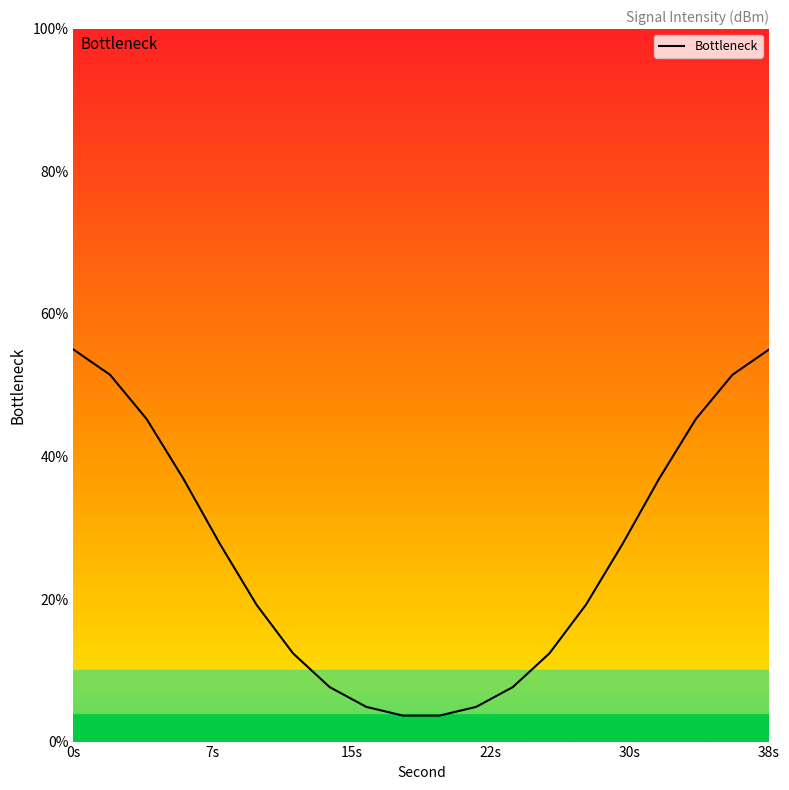

At which label is the value closest to 29?

30s